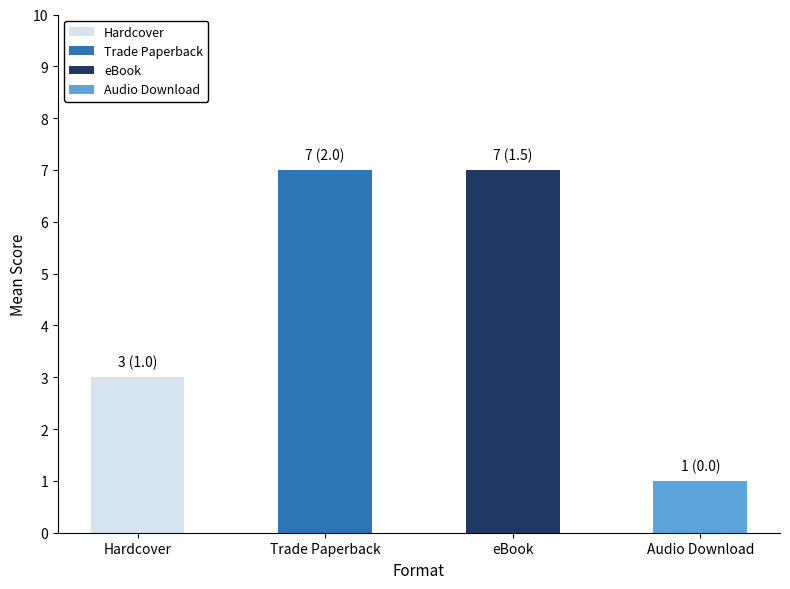

At which category does the chart reach its minimum across all series?

Audio Download